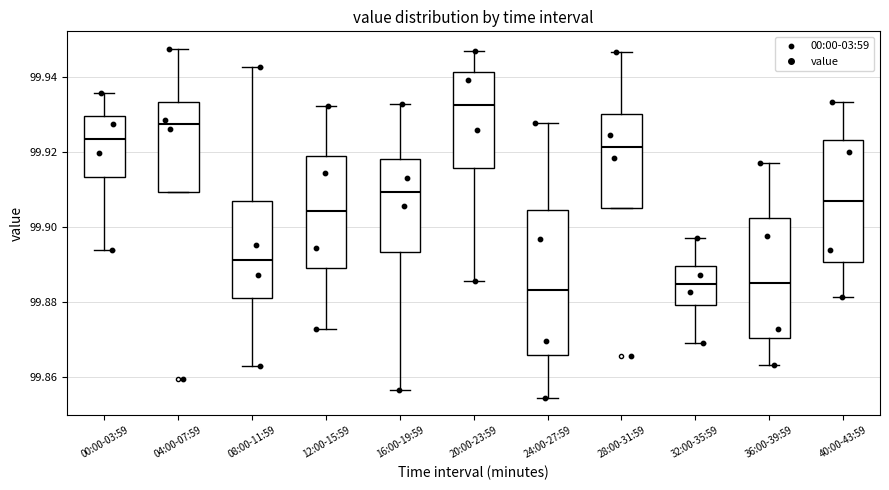

Where does the median line of the box for 40:00-43:59 sit on the y-axis? The values are not printed on the chart, so give them approximately, as read against the axis.

99.906